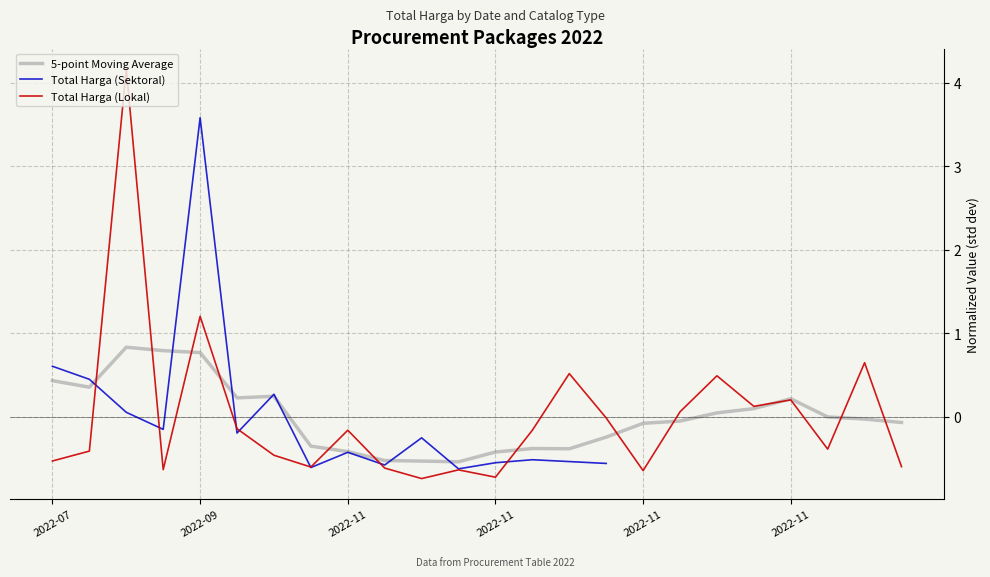

List the series in order of their overall mean, lowest first.

5-point Moving Average, Total Harga (Sektoral), Total Harga (Lokal)